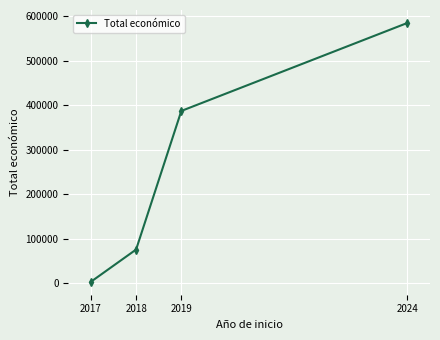

Rank the categories by value from lowest to highest.

2017, 2018, 2019, 2024